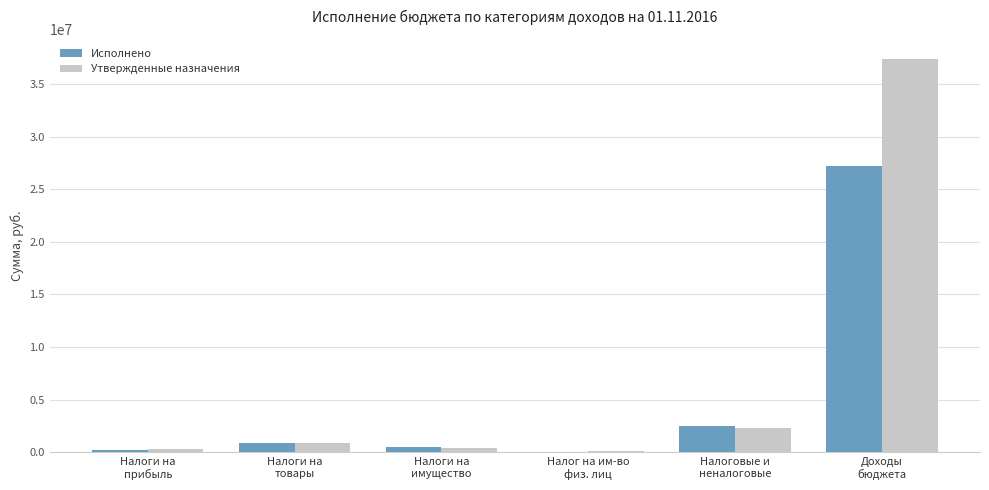

What is the total value across all series at Доходы
бюджета?

64673754.0